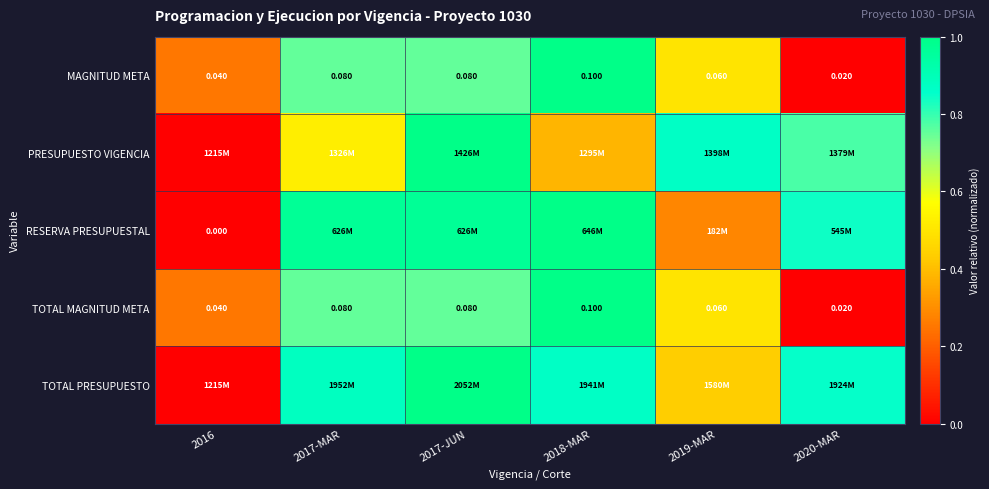

Is the value of PRESUPUESTO VIGENCIA at 2019-MAR greater than the value of RESERVA PRESUPUESTAL at 2018-MAR?

No